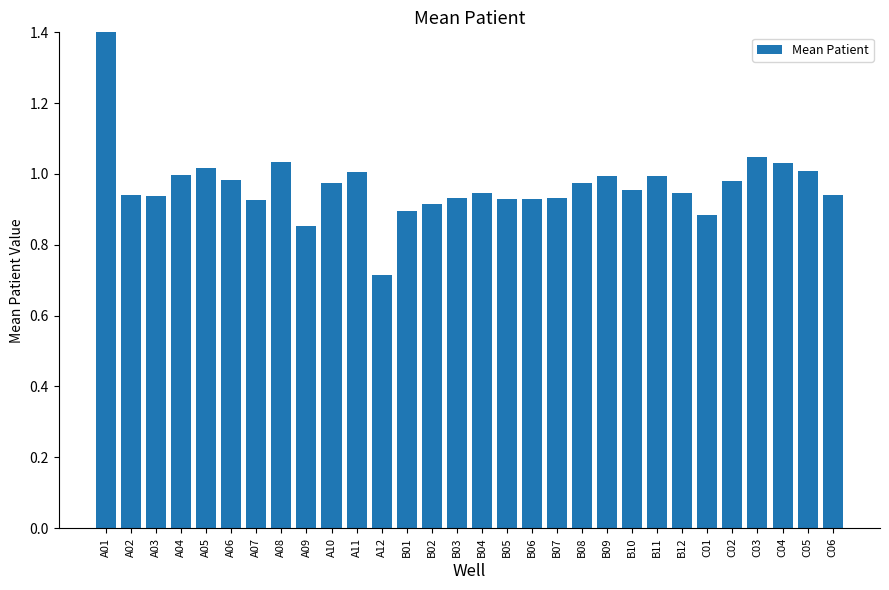

What is the sum of the values at B11 and A05?

2.0